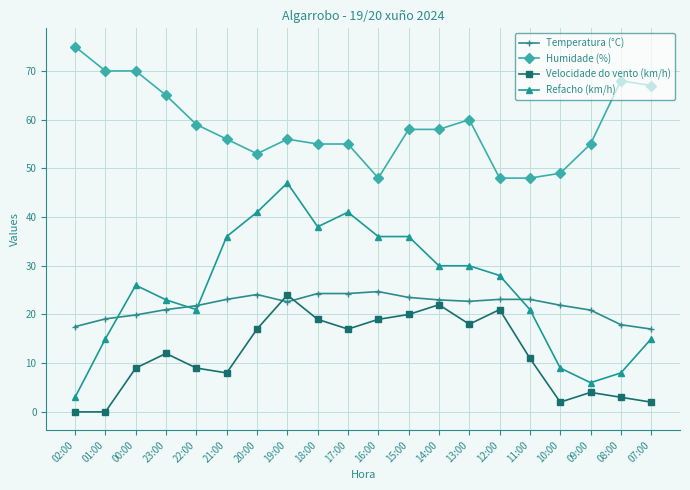

Which series has the largest total across all categories?

Humidade (%)